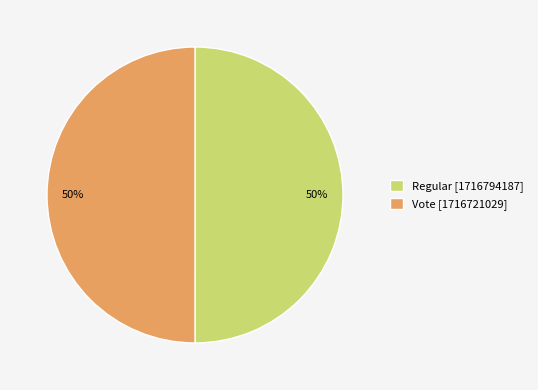

How many slices are in this pie chart?

2